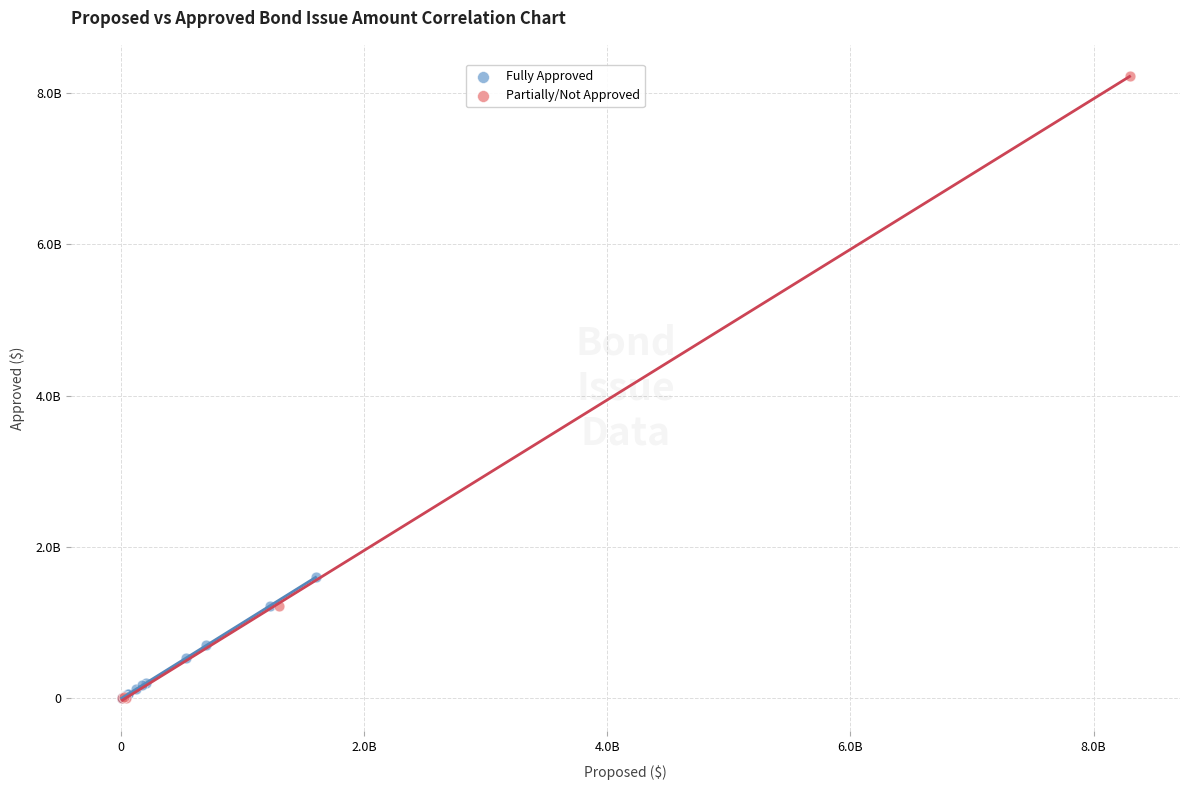

Which series has the largest Y range (max minus min)?

Partially/Not Approved